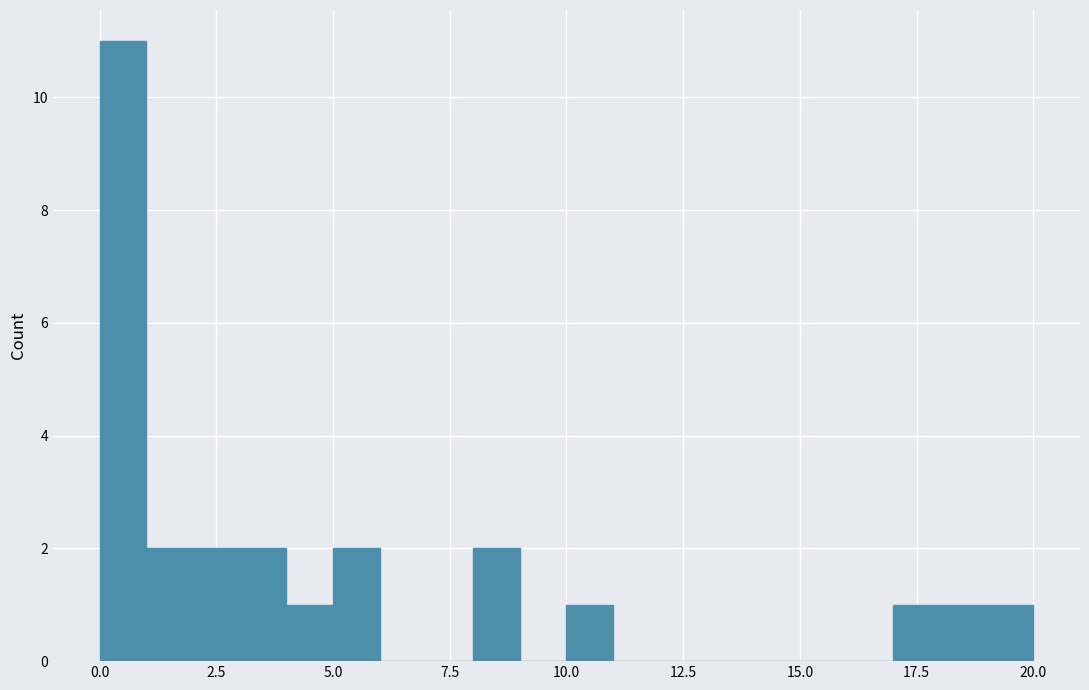

Around what value on the x-axis is the tallest bar? Give the approximate position of its centre, as read against the axis.

0.5